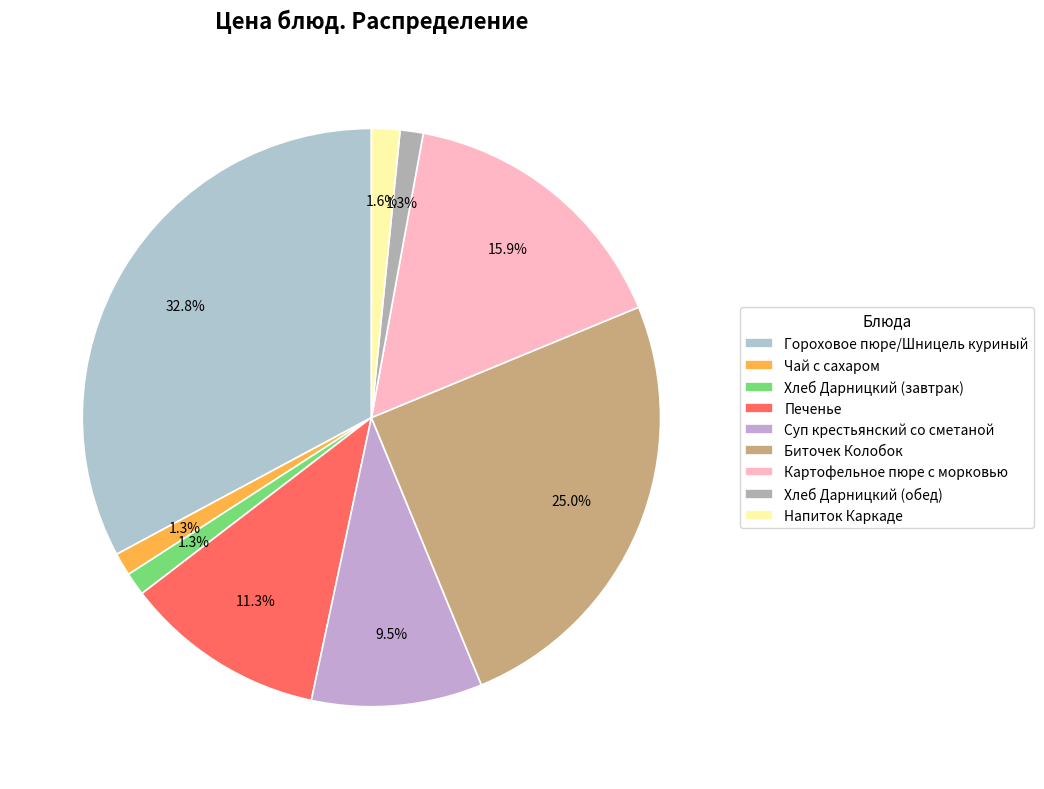

Does Напиток Каркаде account for over 50% of the chart?

No